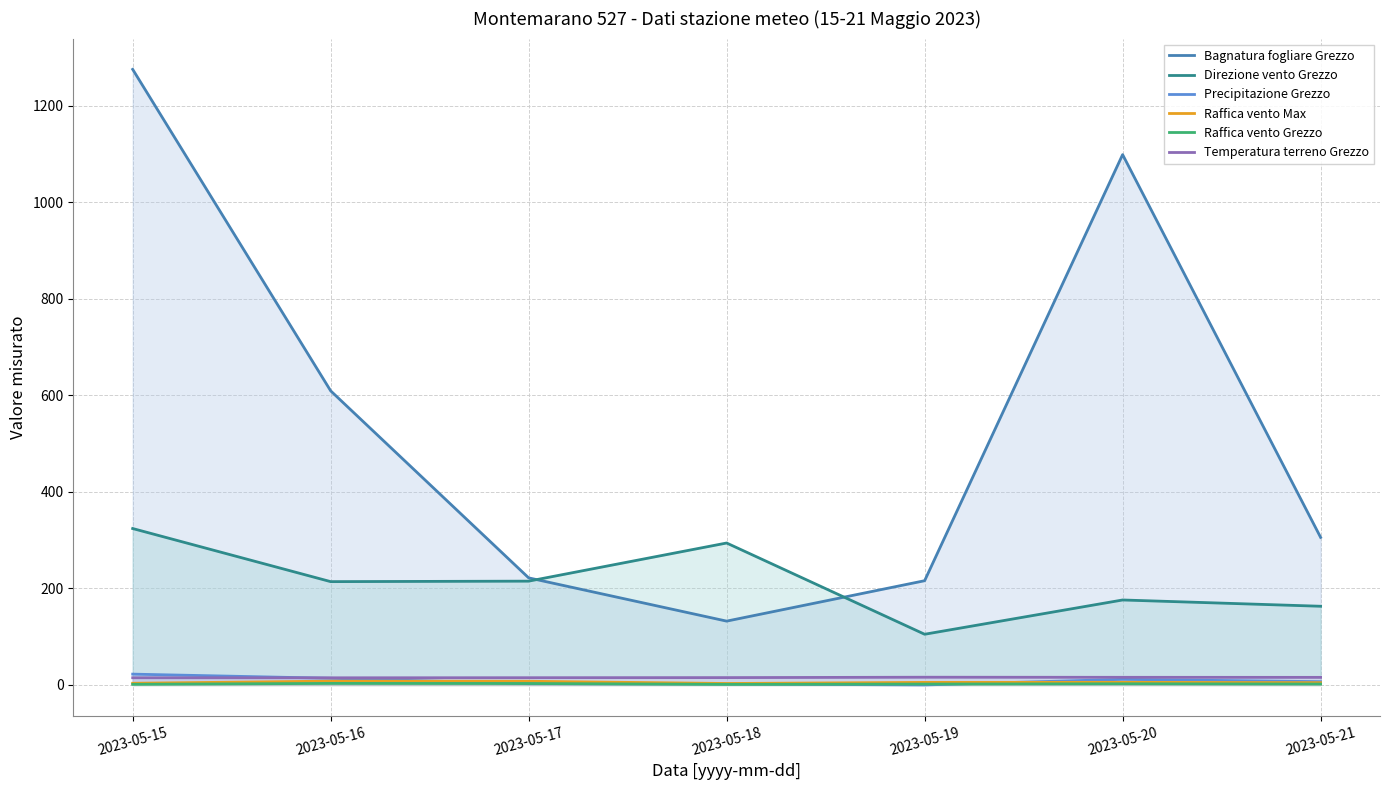

What is the value of the Raffica vento Max point at the 5th from the left?

5.3